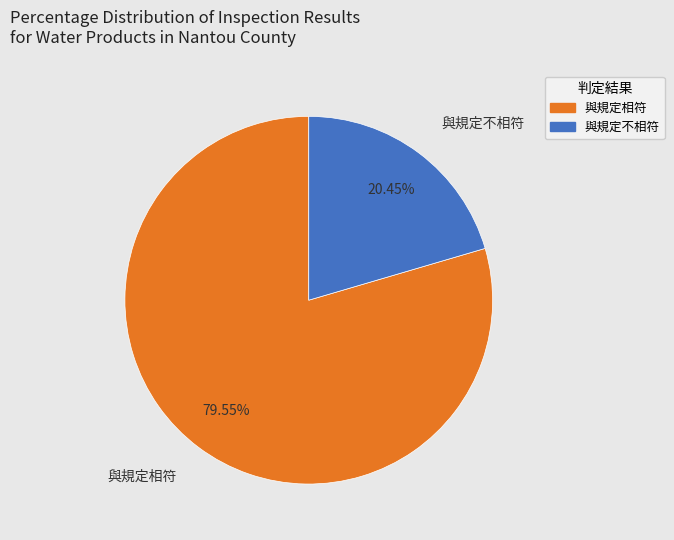

What percentage is the 與規定不相符 slice, to the nearest percent?

20%